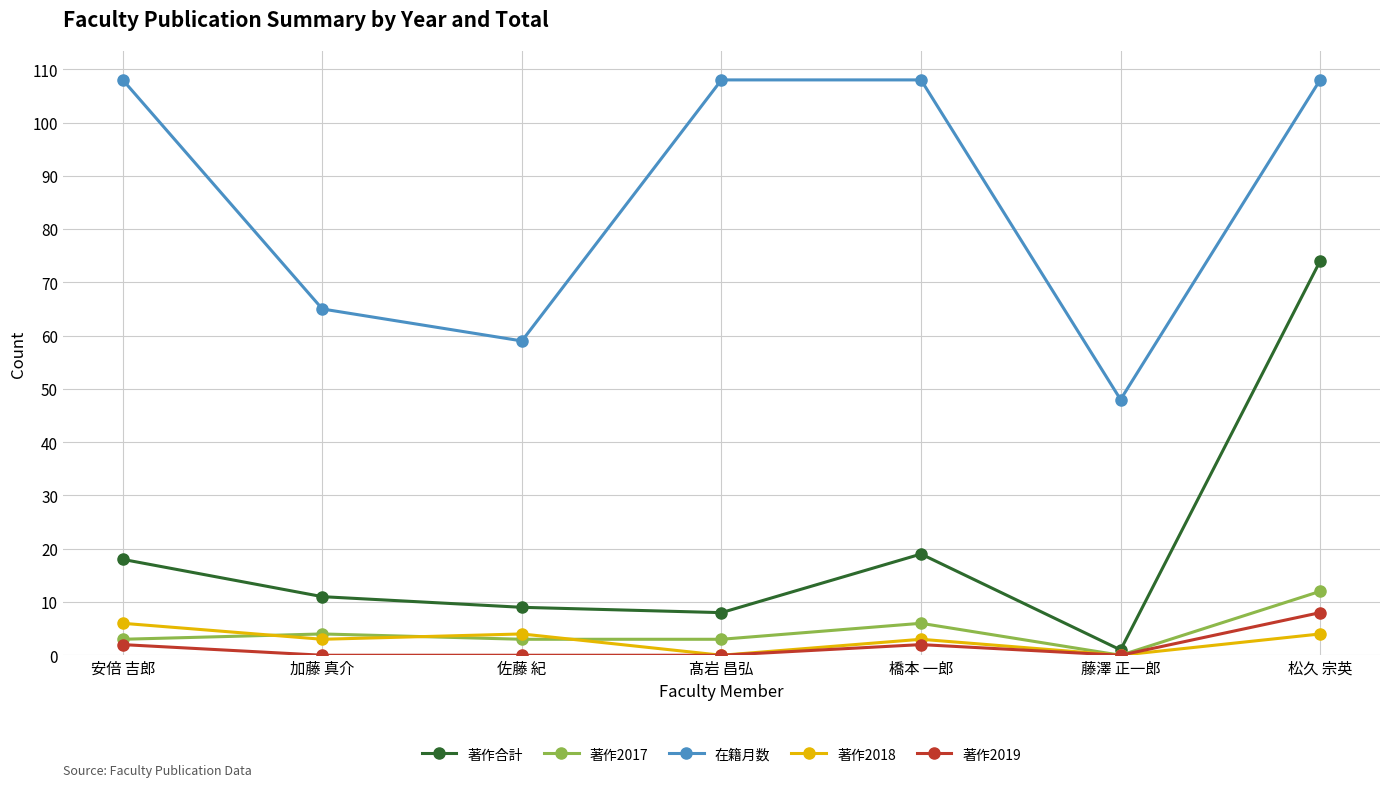

Which series has the largest total across all categories?

在籍月数